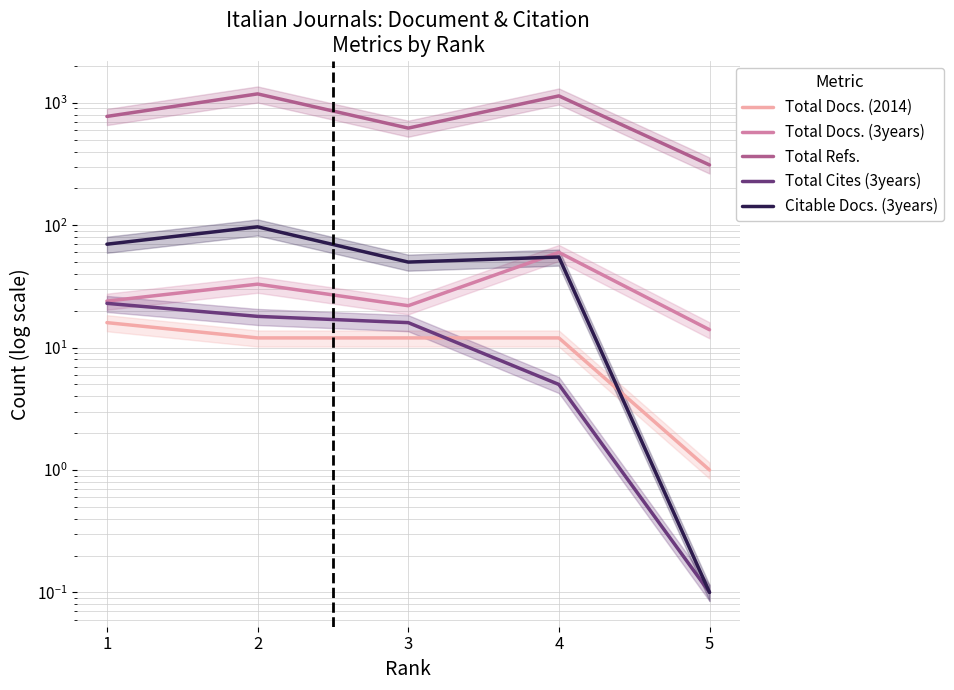

In Total Docs. (3years), how many points are higher than both neighbors (excluding endpoints)?

2